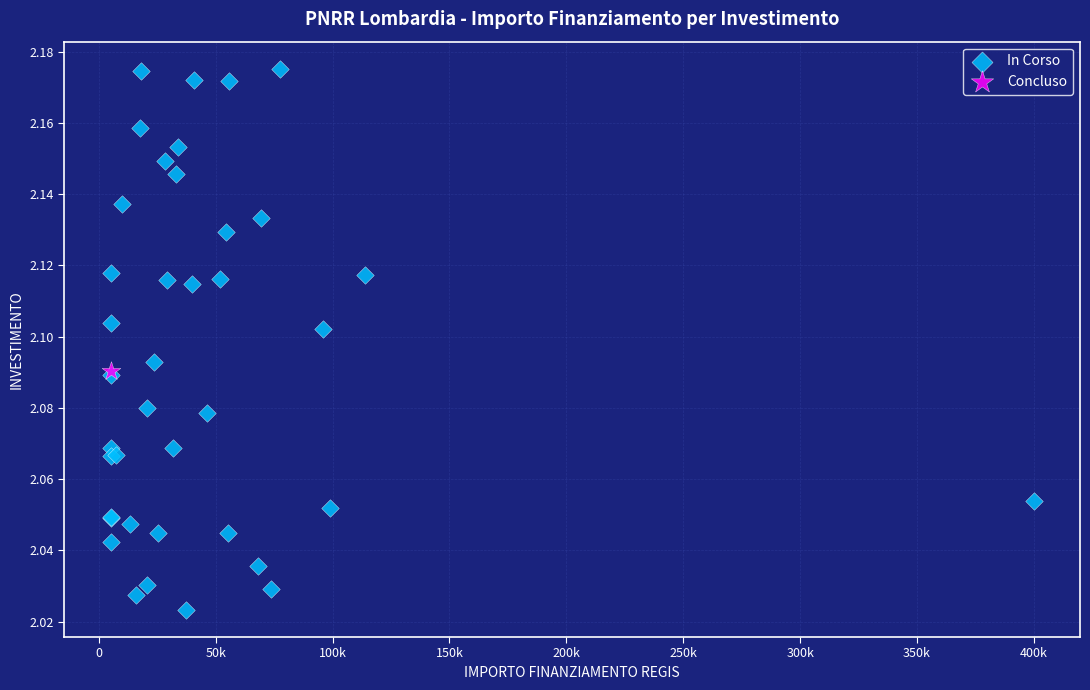

What are all the series names shown in the legend?

In Corso, Concluso